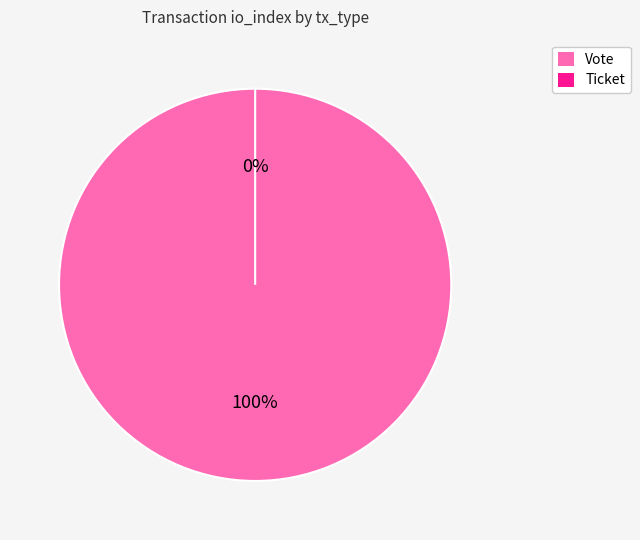

What is the largest slice in the pie chart?

Vote